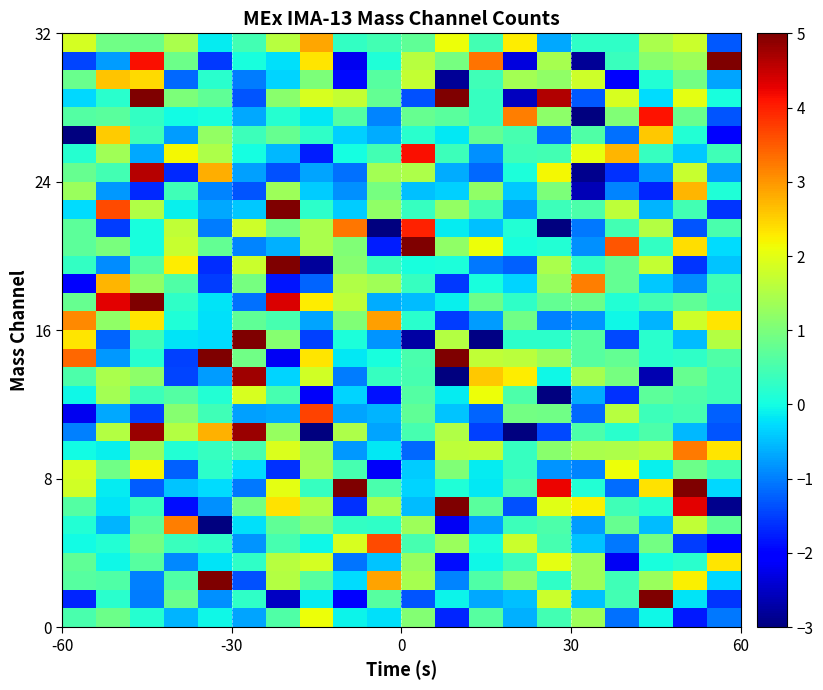

At how many categories does at least one series exceed 3?

20